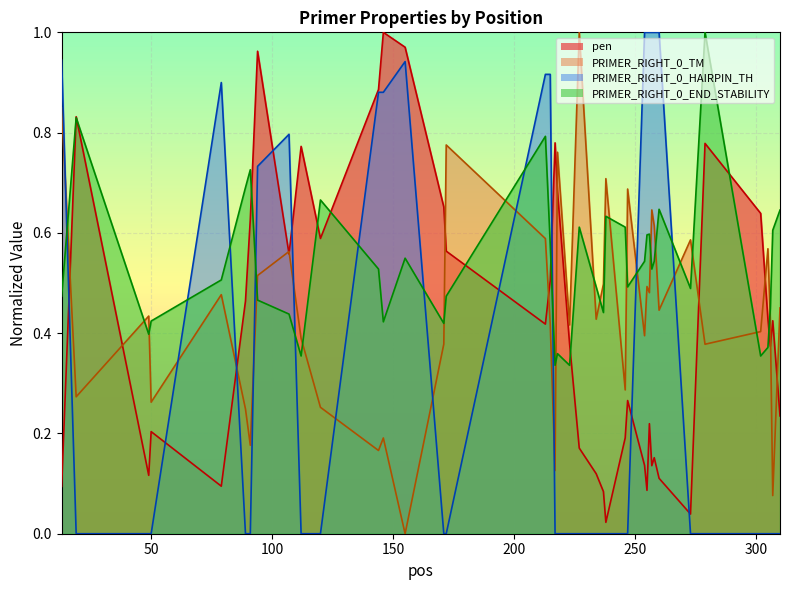

Which series has the largest range (max minus min)?

PRIMER_RIGHT_0_TM